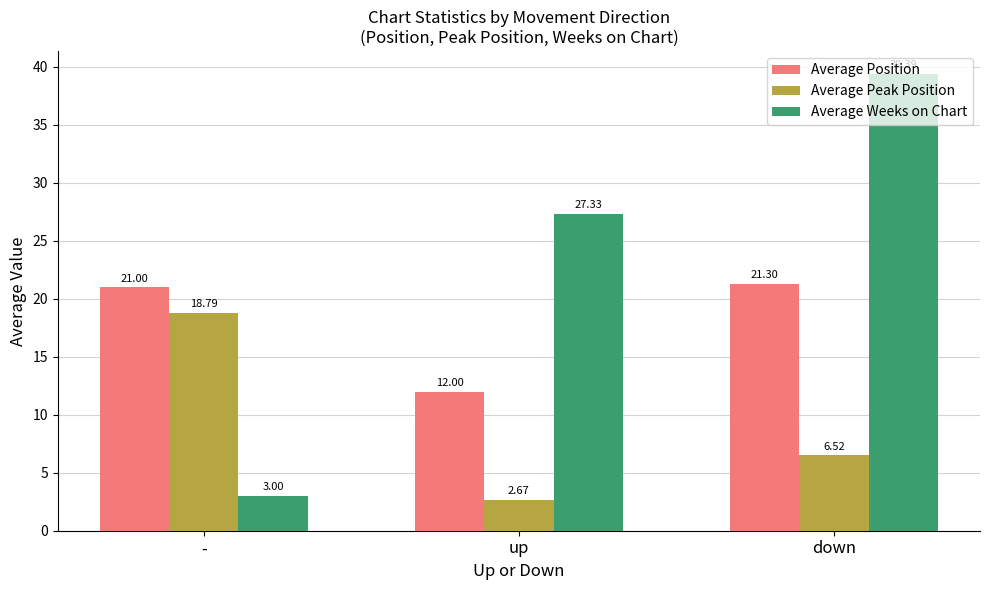

What is the label of the 2nd bar from the right?

up